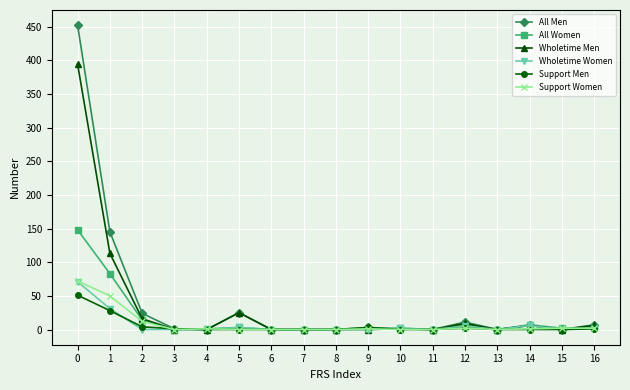

Which series has the largest range (max minus min)?

All Men